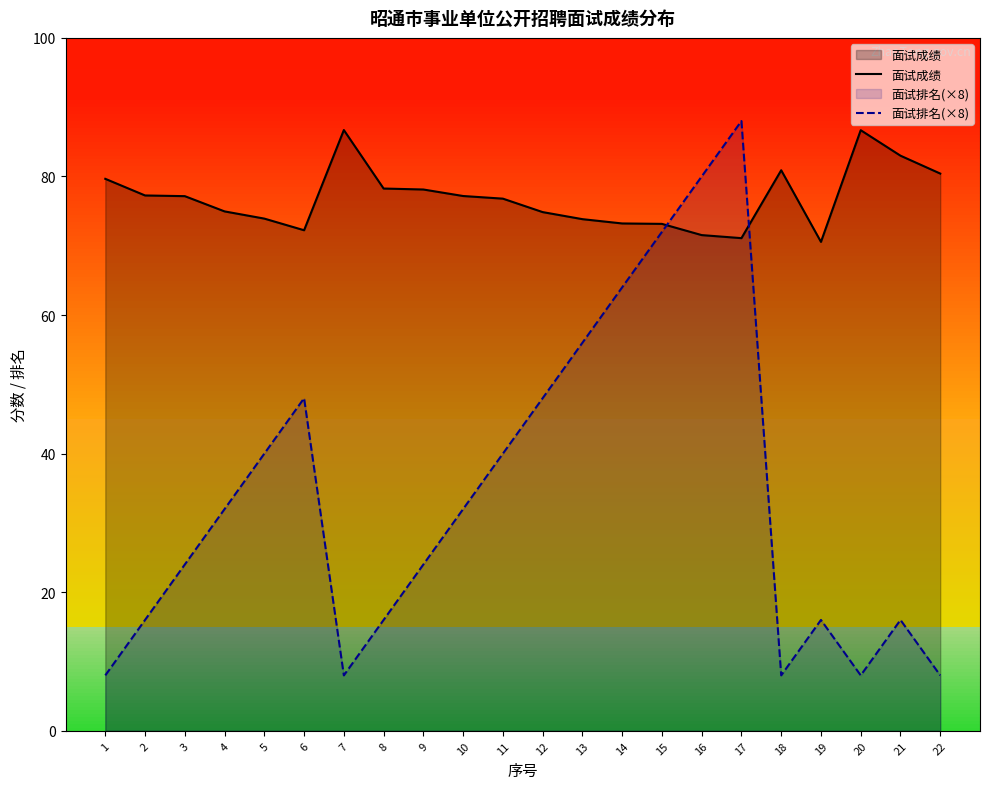

How many lines are shown in the chart?

2